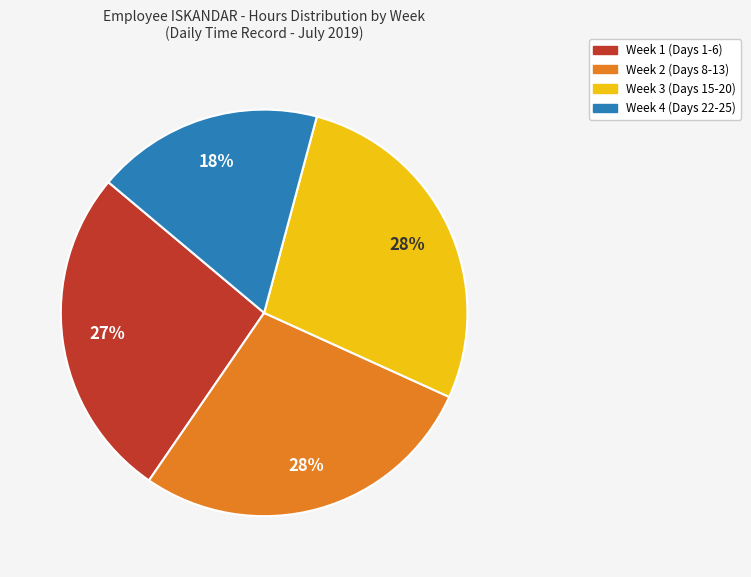

Is there a majority slice in this chart?

No